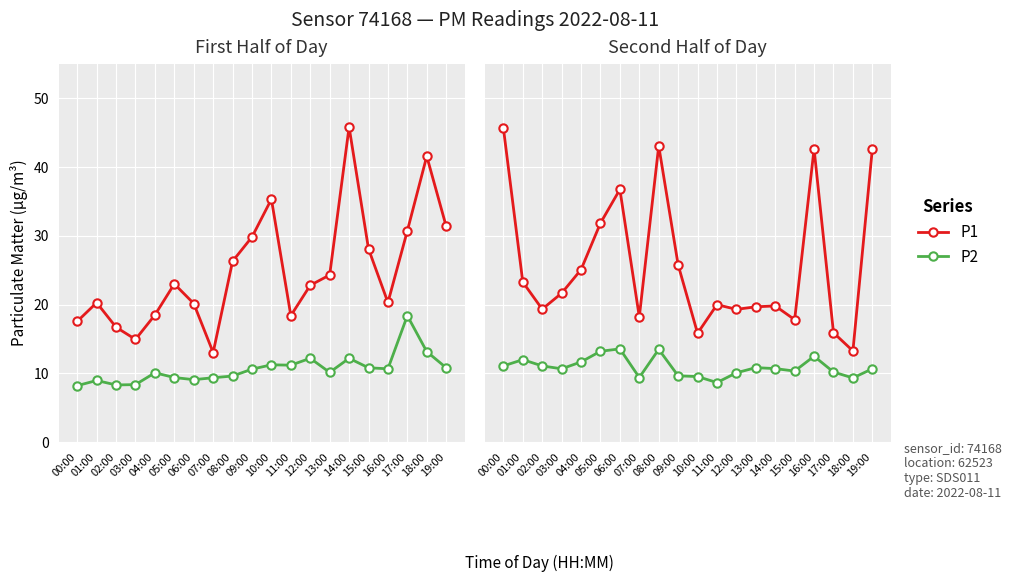

What is the difference between the second highest and second lowest values in the P2 series?

4.2